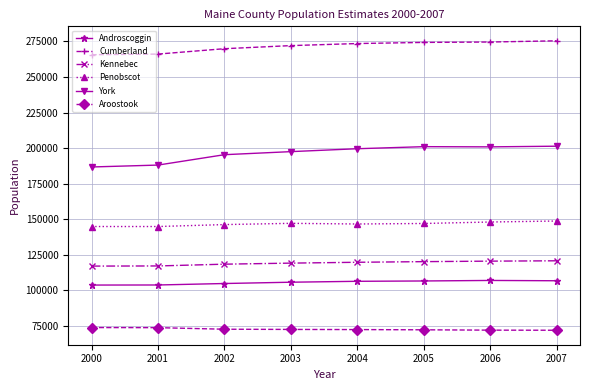

Where does the Aroostook series first go above 72623?

2000